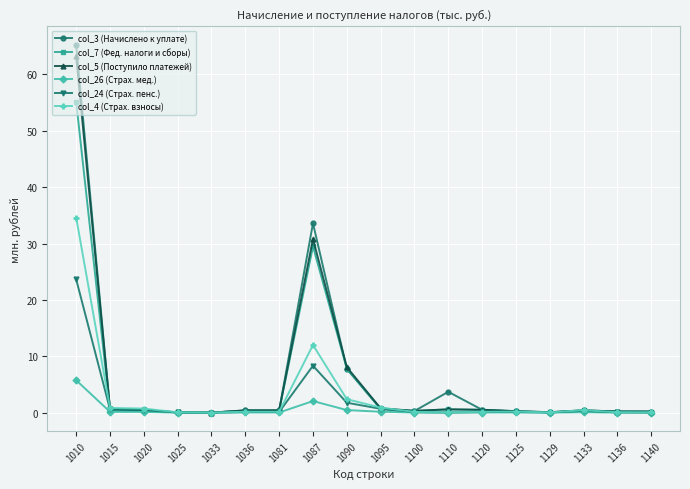

True or false: col_4 (Страх. взносы) has a value of 12.0 at 1087.

True